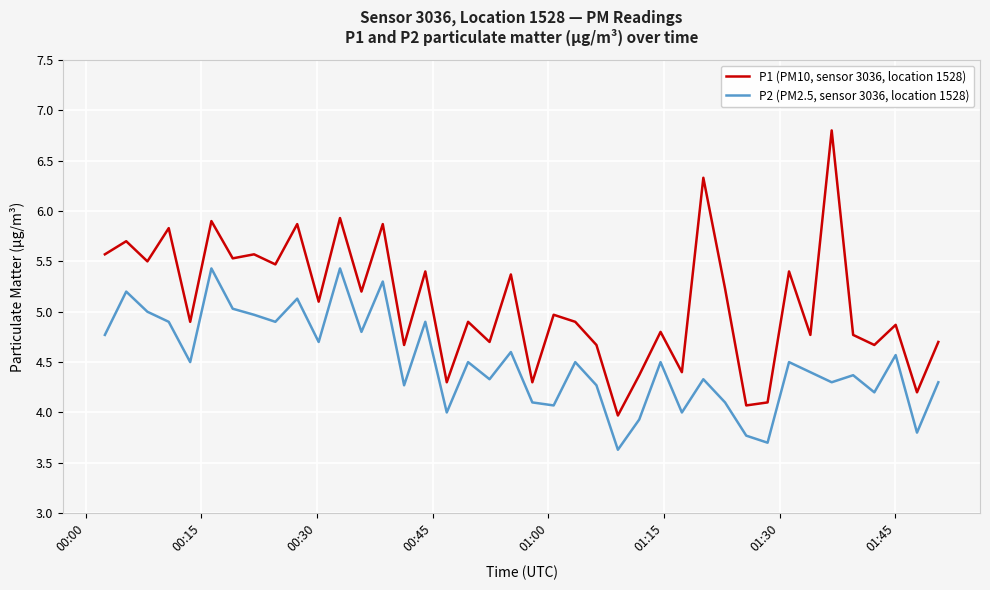

What is the lowest value of the P1 (PM10, sensor 3036, location 1528) series?

4.0